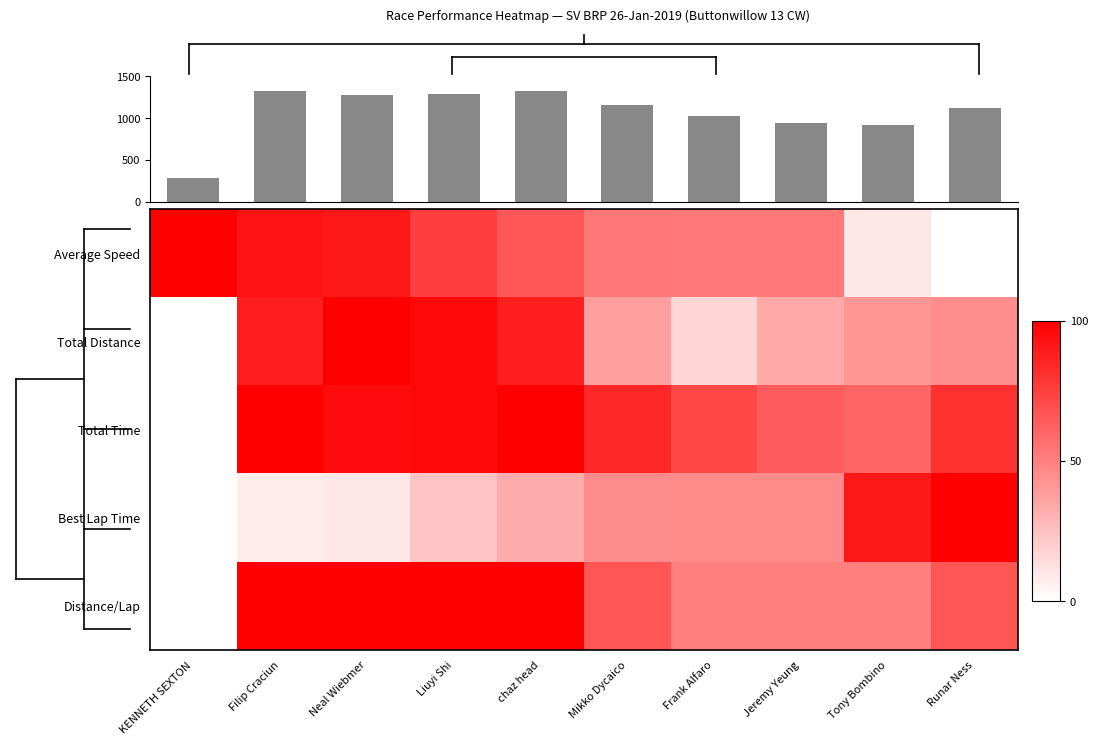

How many values in Average Speed are above zero?

9